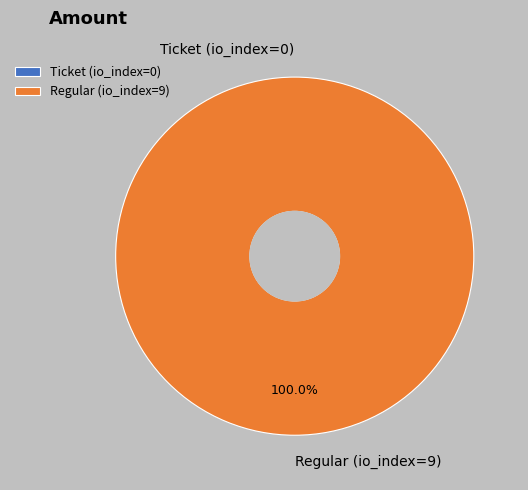

Is it true that Regular (io_index=9) is 99% of the pie?

False